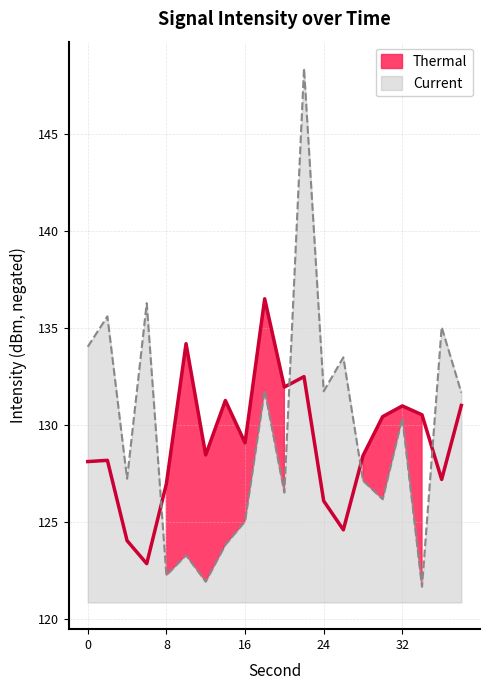

At which category is the sum across all series the highest?

22